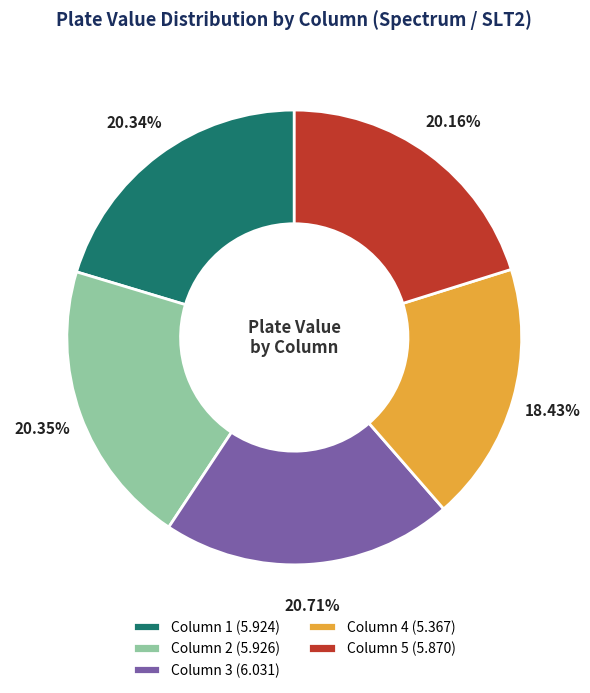

What is the smallest slice in the pie chart?

Column 4 (5.367)